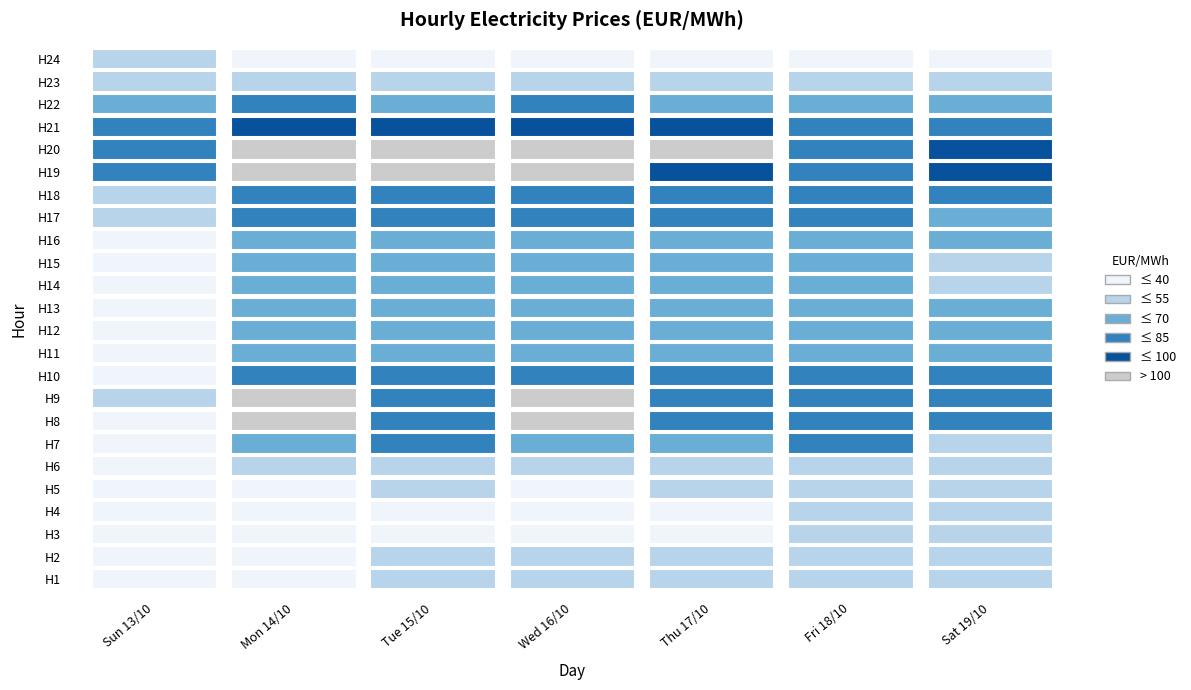

What is the difference between the maximum and minimum values in the Mon 14/10 series?

106.9